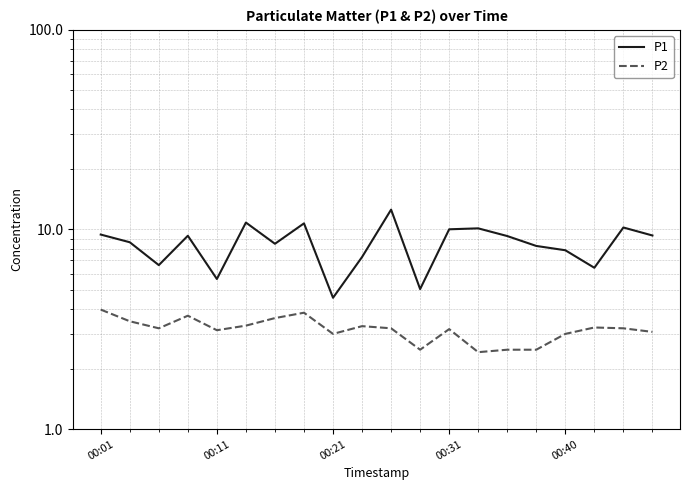

What is the total value across all series at 00:31?

13.0